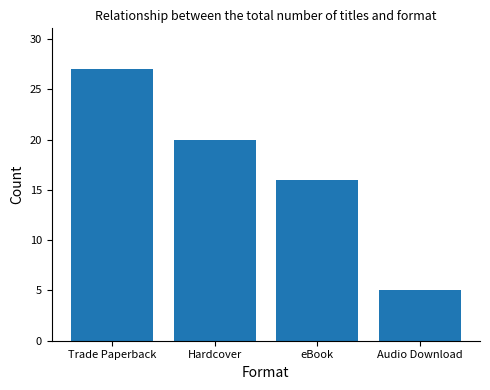

Are the bars grouped side by side (vs. stacked)?

No